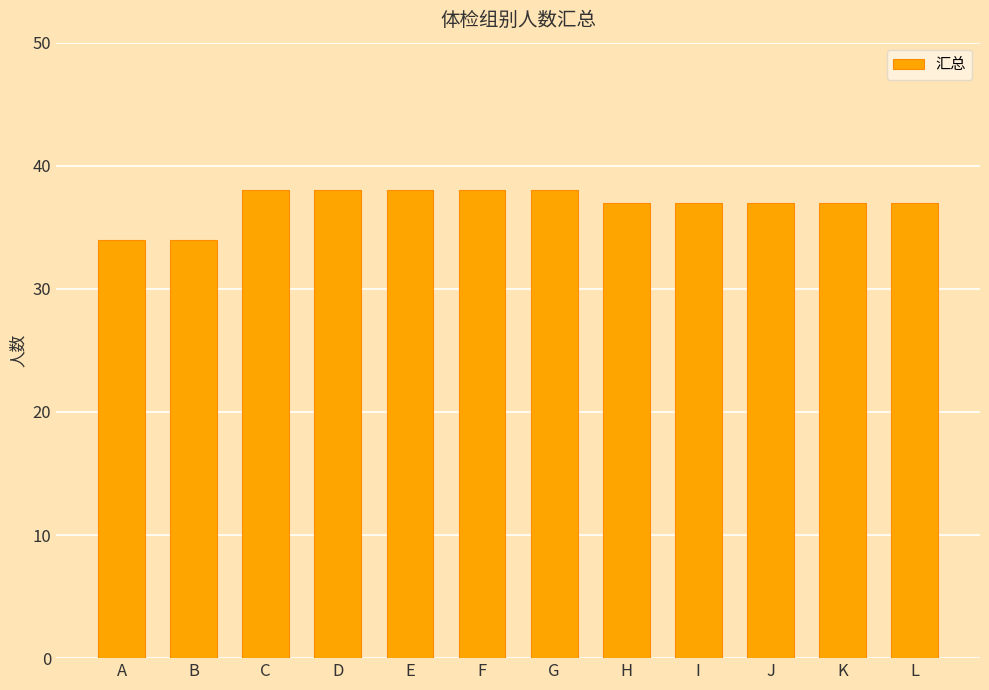

What is the smallest value displayed?

34